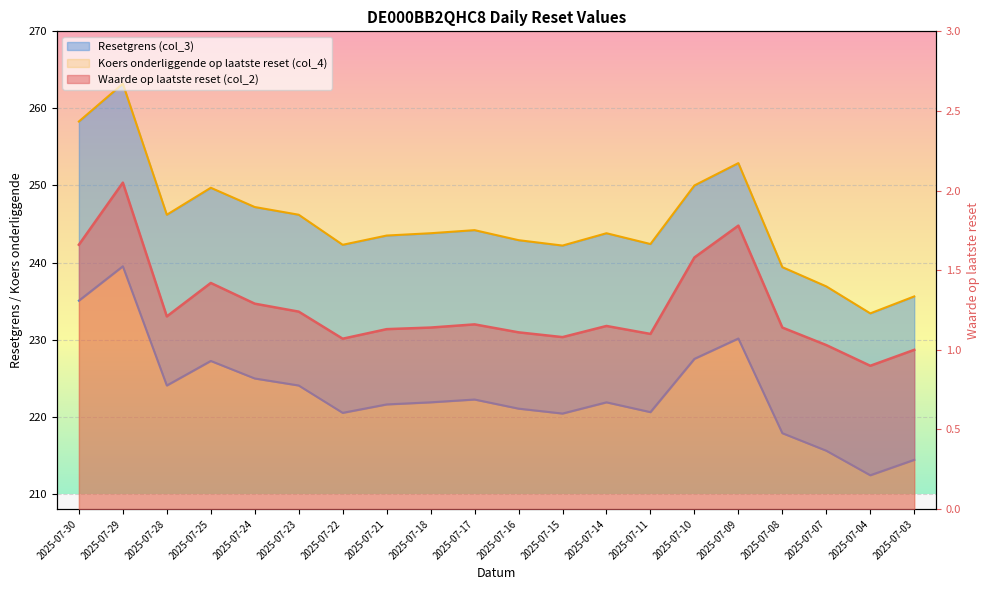

How many values in the Resetgrens (col_3) series are below 243?

8